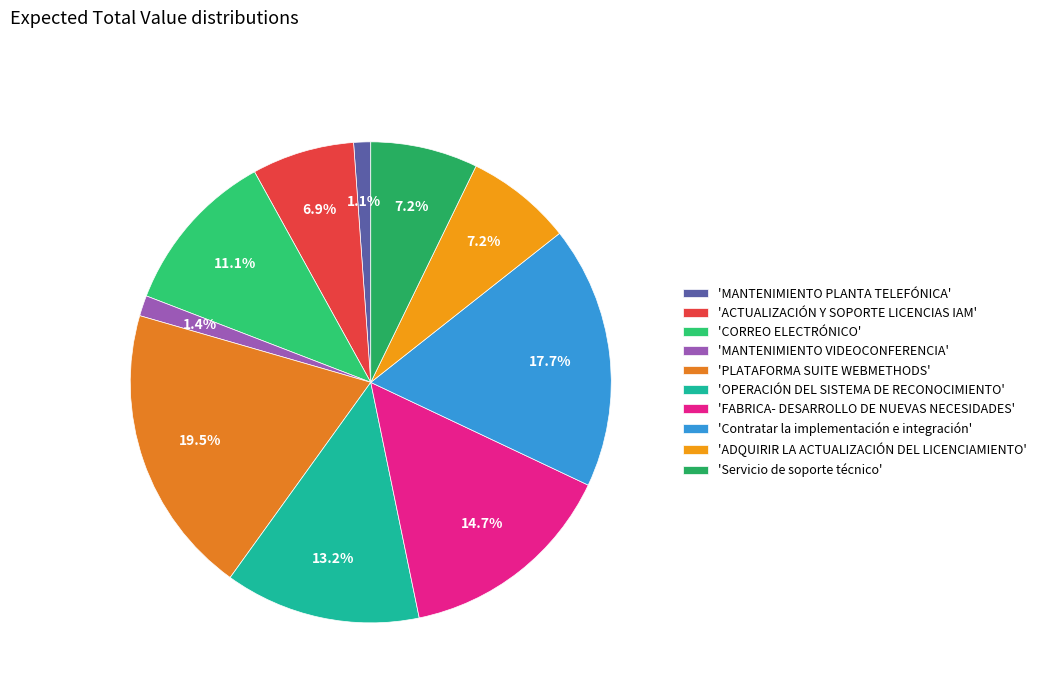

Count the number of slices in the pie.

10